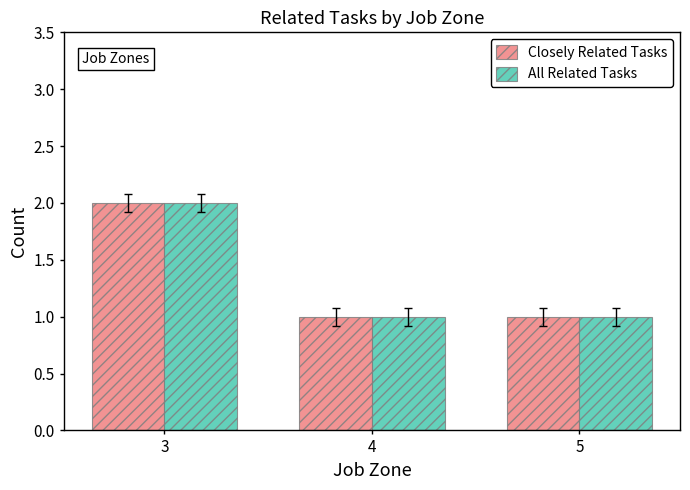

How many All Related Tasks values are between 1 and 2?

3